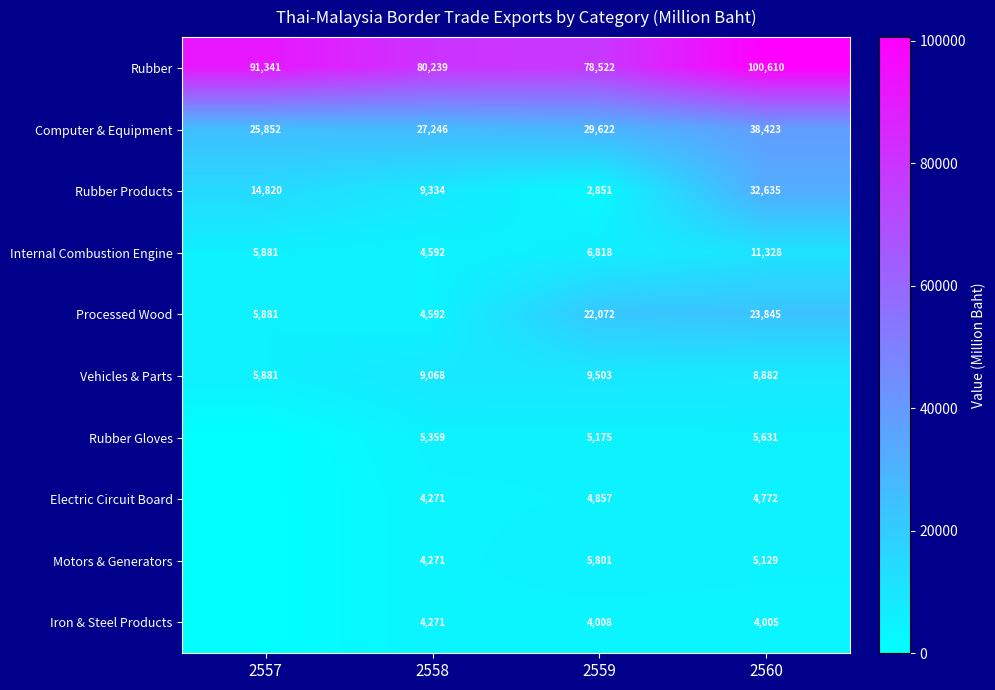

What is the average value of the Computer & Equipment series?

30286